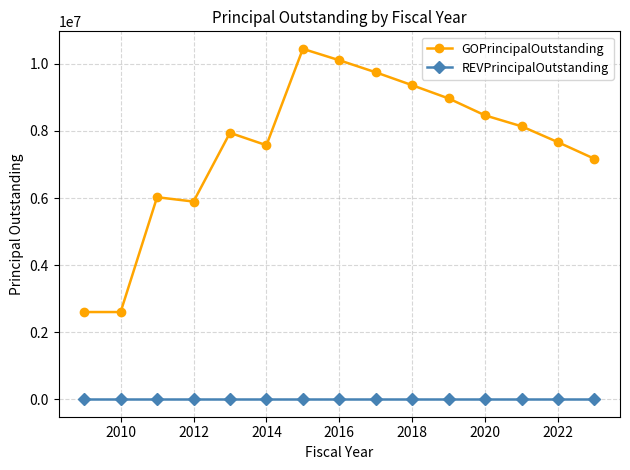

What is the maximum value shown in the chart?

10450000